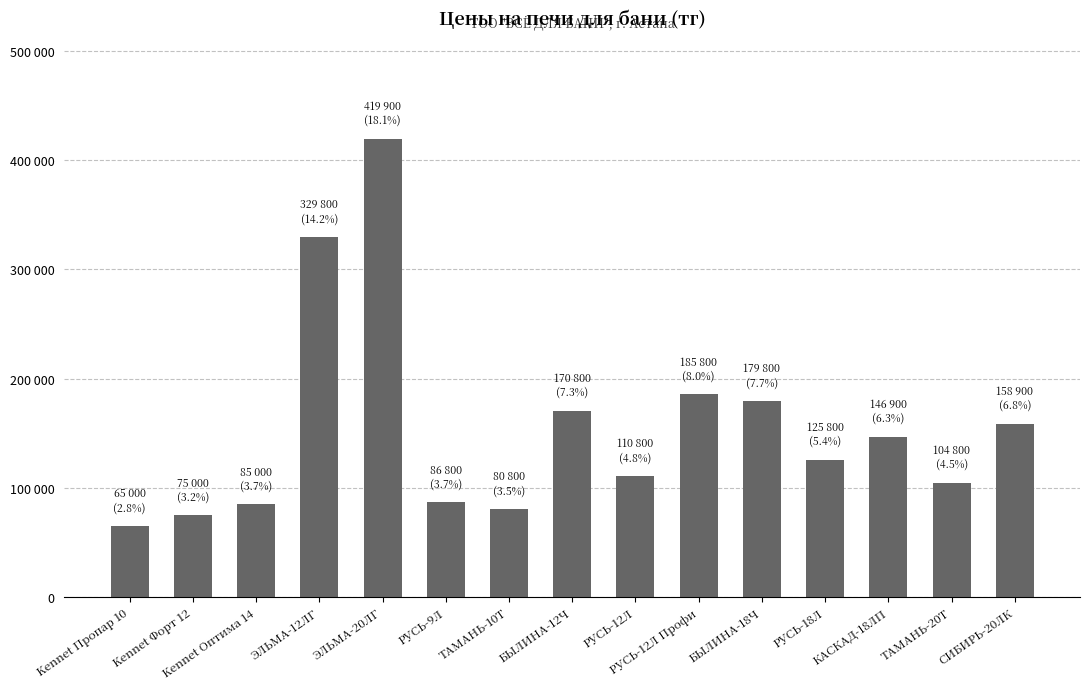

Reading left to right, extract all data points from this chart.

Kennet Пропар 10=65000	Kennet Форт 12=75000	Kennet Оптима 14=85000	ЭЛЬМА-12ЛГ=329800	ЭЛЬМА-20ЛГ=419900	РУСЬ-9Л=86800	ТАМАНЬ-10Т=80800	БЫЛИНА-12Ч=170800	РУСЬ-12Л=110800	РУСЬ-12Л Профи=185800	БЫЛИНА-18Ч=179800	РУСЬ-18Л=125800	КАСКАД-18ЛП=146900	ТАМАНЬ-20Т=104800	СИБИРЬ-20ЛК=158900